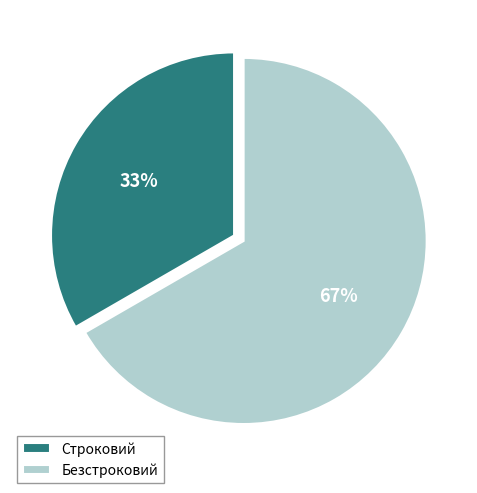

Which category accounts for the majority?

Безстроковий